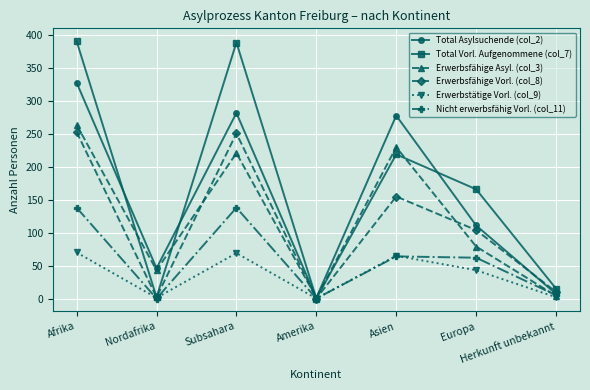

What is the greatest value displayed?

391